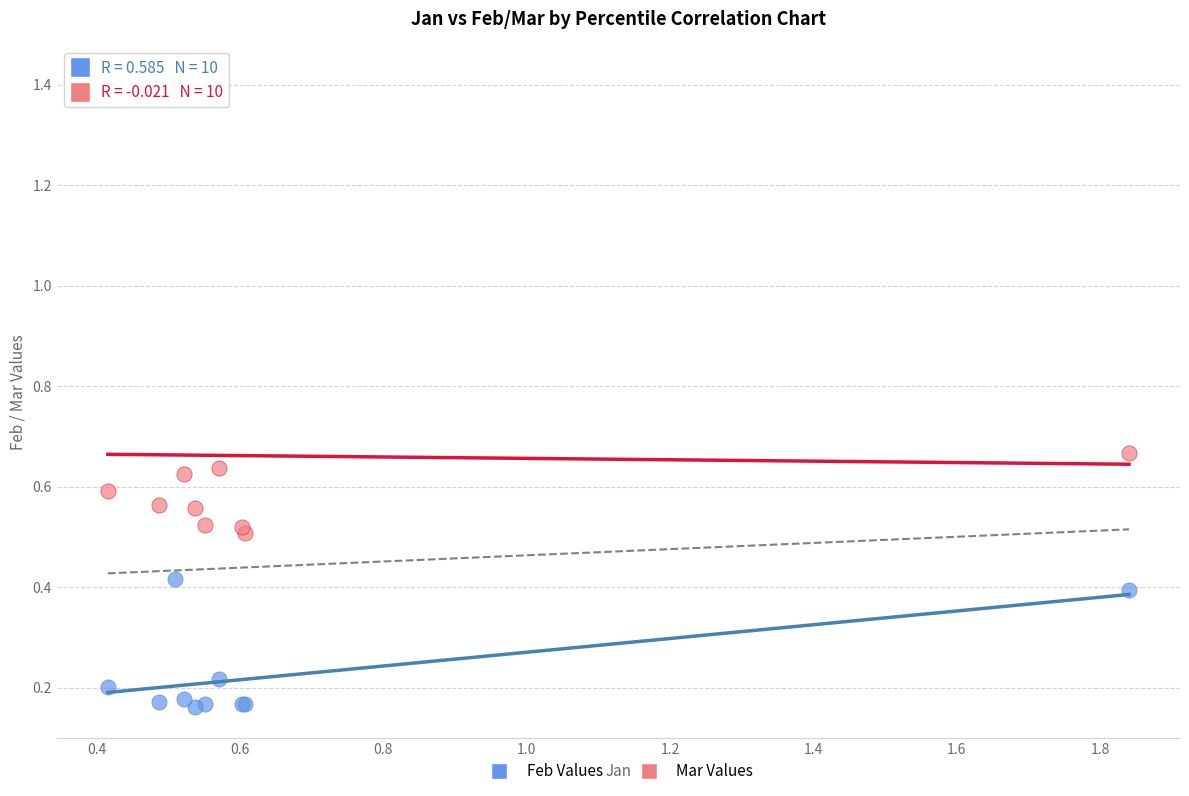

Which series reaches the maximum Y coordinate?

Mar Values